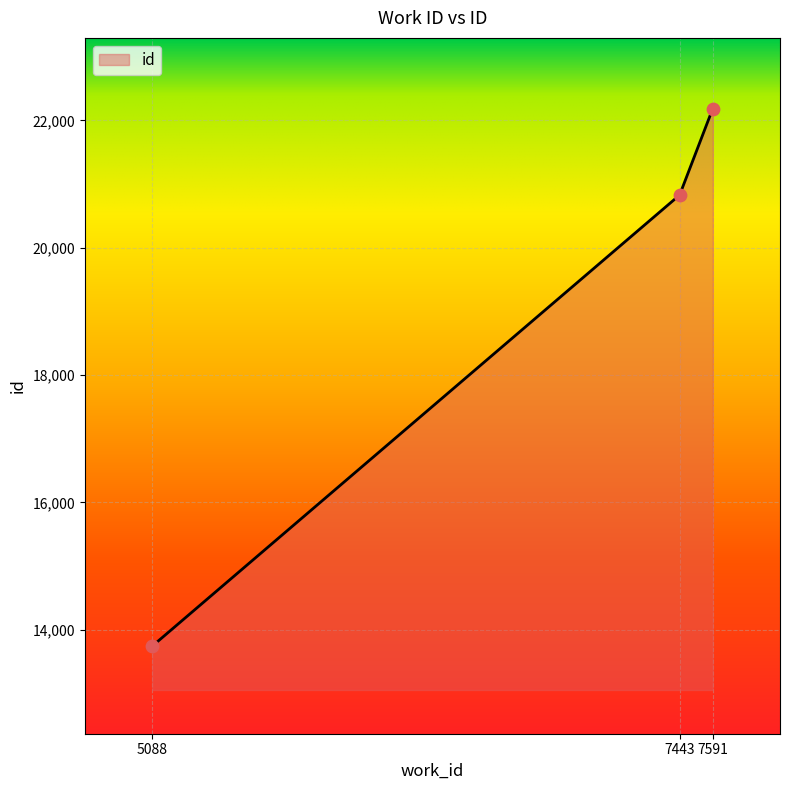

What is the change in value from 7443 to 7591?

+1358